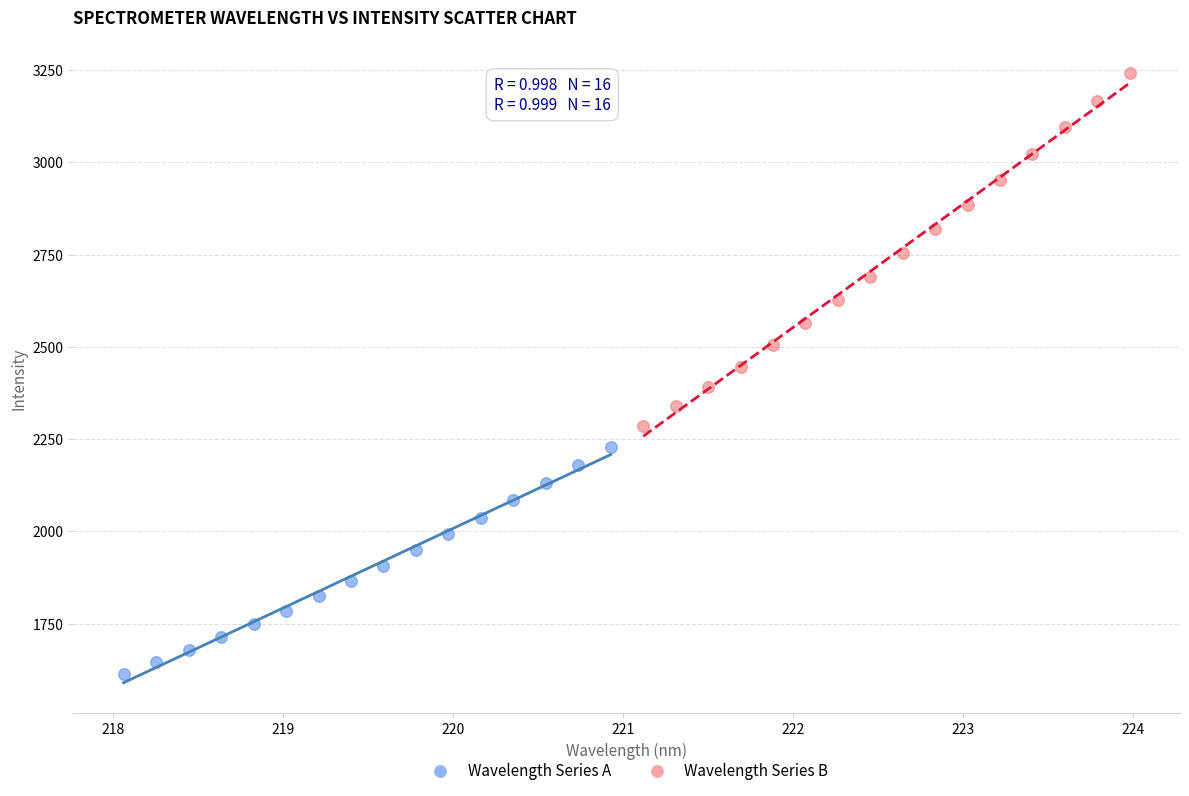

Which series has the widest spread of Y values?

Wavelength Series B